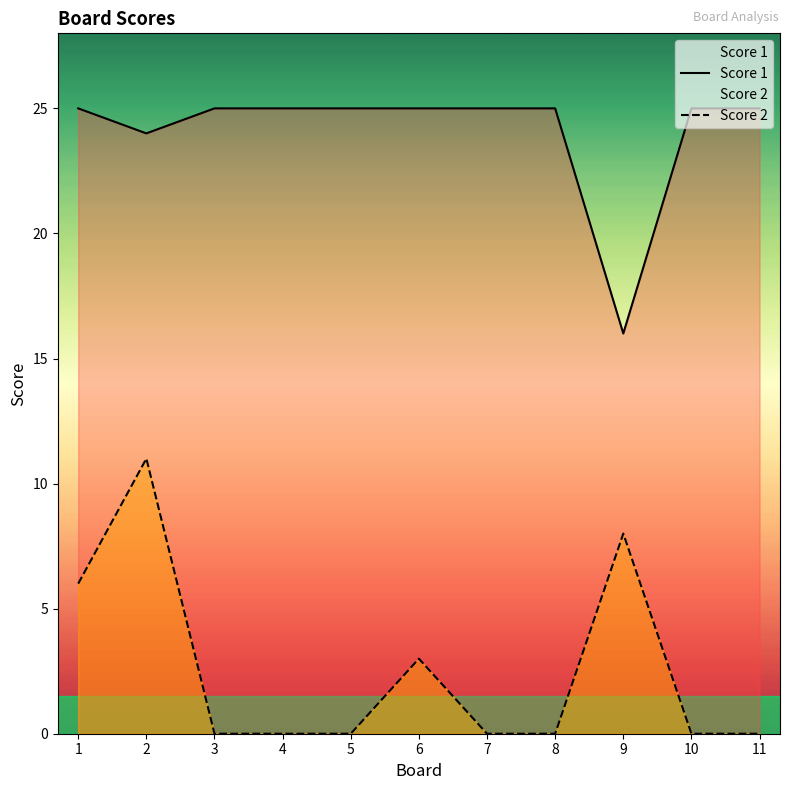

What is the spread (max minus min) of values at 8?

25